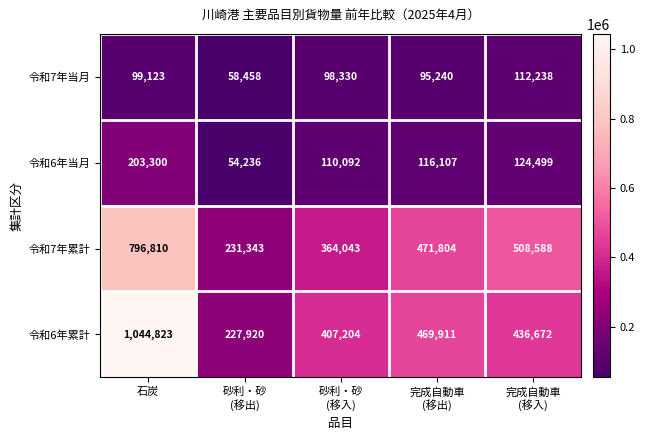

Reading left to right, transcribe all the data shown in this chart.

令和7年当月: 99123	58458	98330	95240	112238
令和6年当月: 203300	54236	110092	116107	124499
令和7年累計: 796810	231343	364043	471804	508588
令和6年累計: 1044823	227920	407204	469911	436672